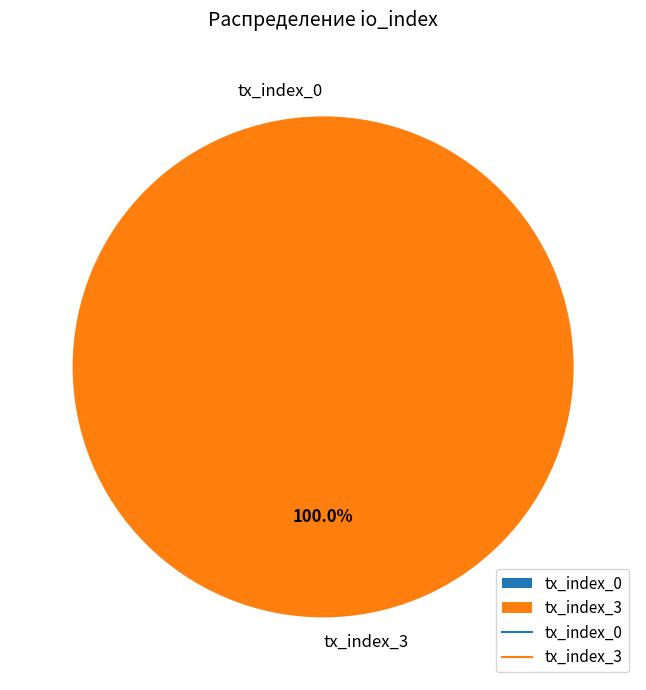

Which category has the smallest portion of the pie?

tx_index_0